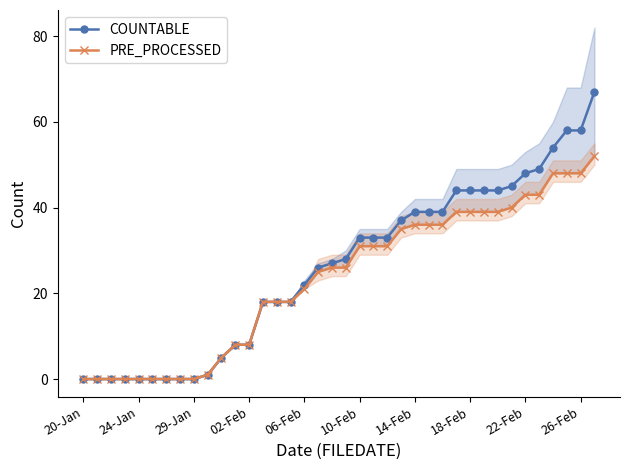

What is the highest value of the PRE_PROCESSED series?

52